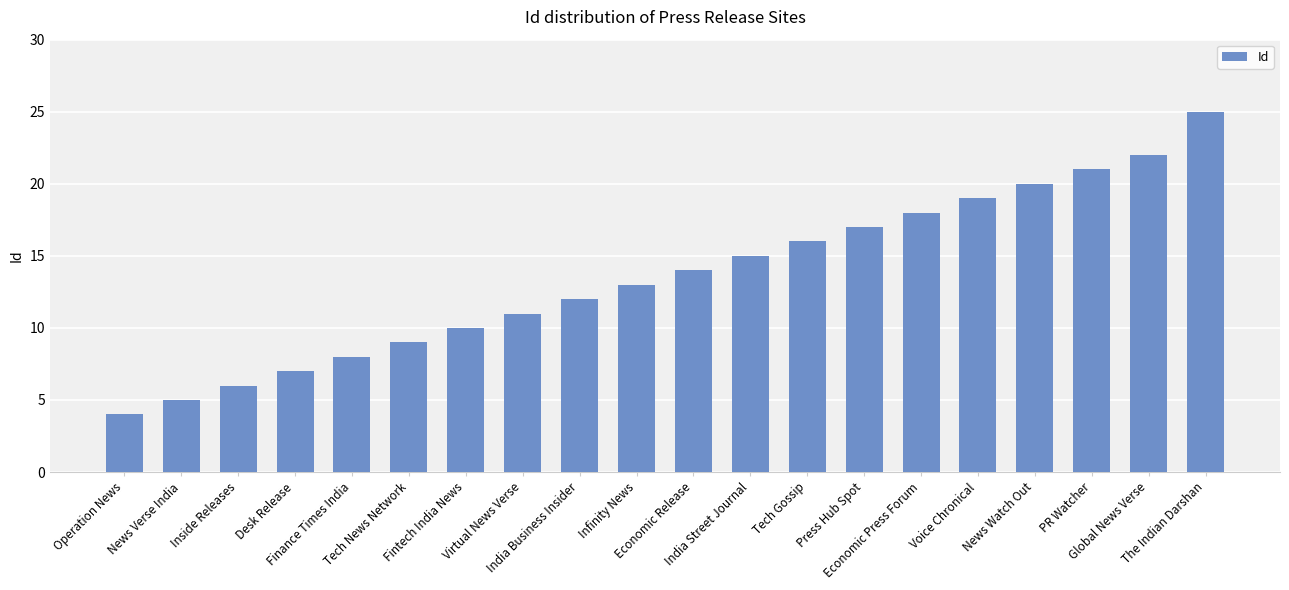

Is it true that the value at News Verse India is 3?

False